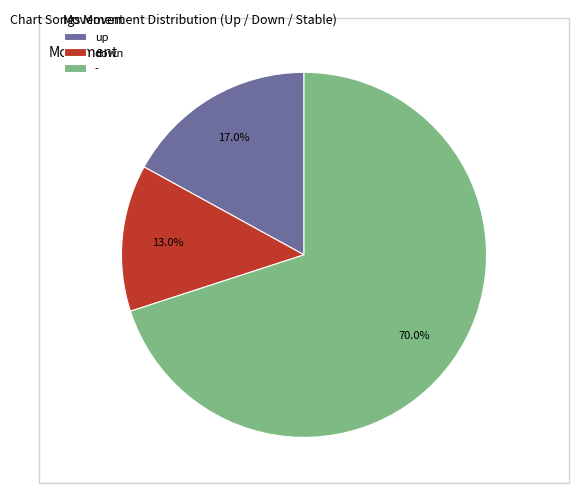

Between - and up, which is larger?

-